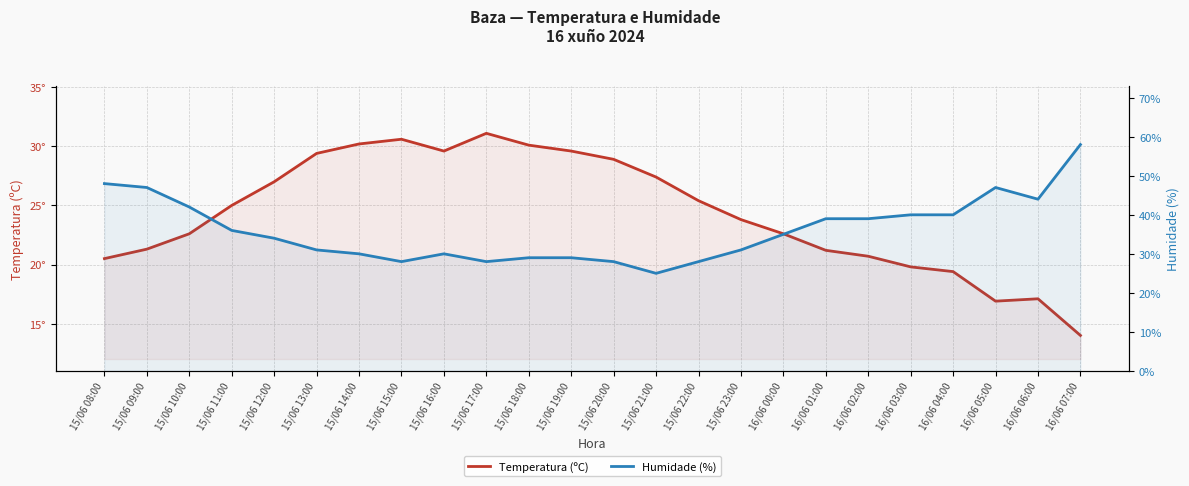

What is the sum of all Humidade (%) values?

866.0